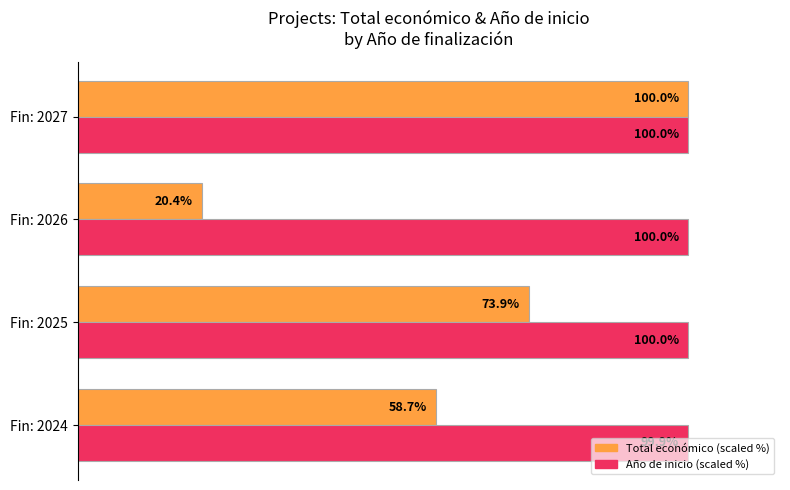

List the series in order of their overall mean, lowest first.

Total económico (scaled %), Año de inicio (scaled %)